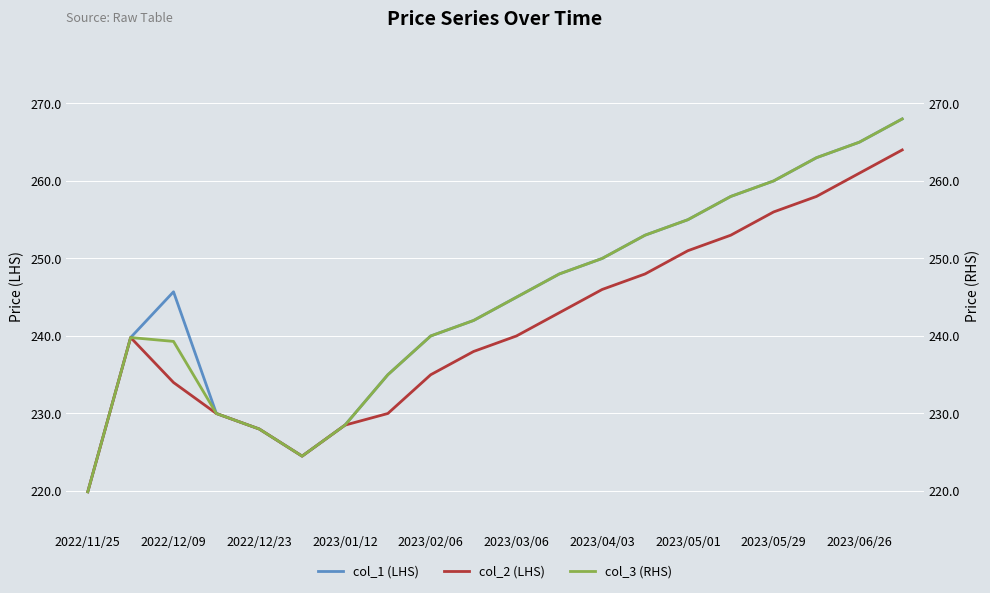

What is the value of the col_2 (LHS) point at the 18th from the left?

258.0